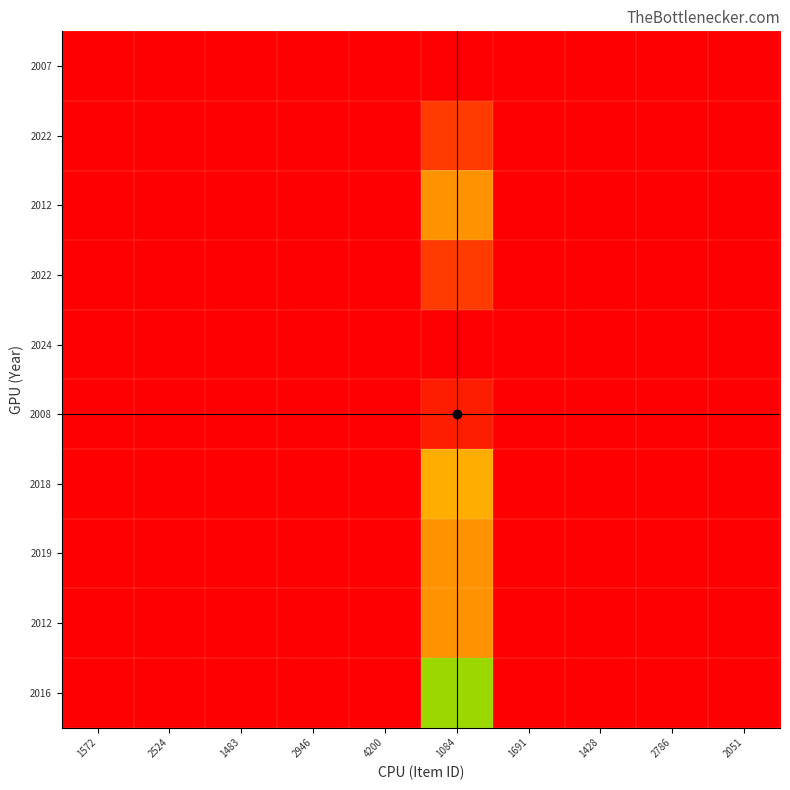

At how many categories does at least one series exceed 91246?

1